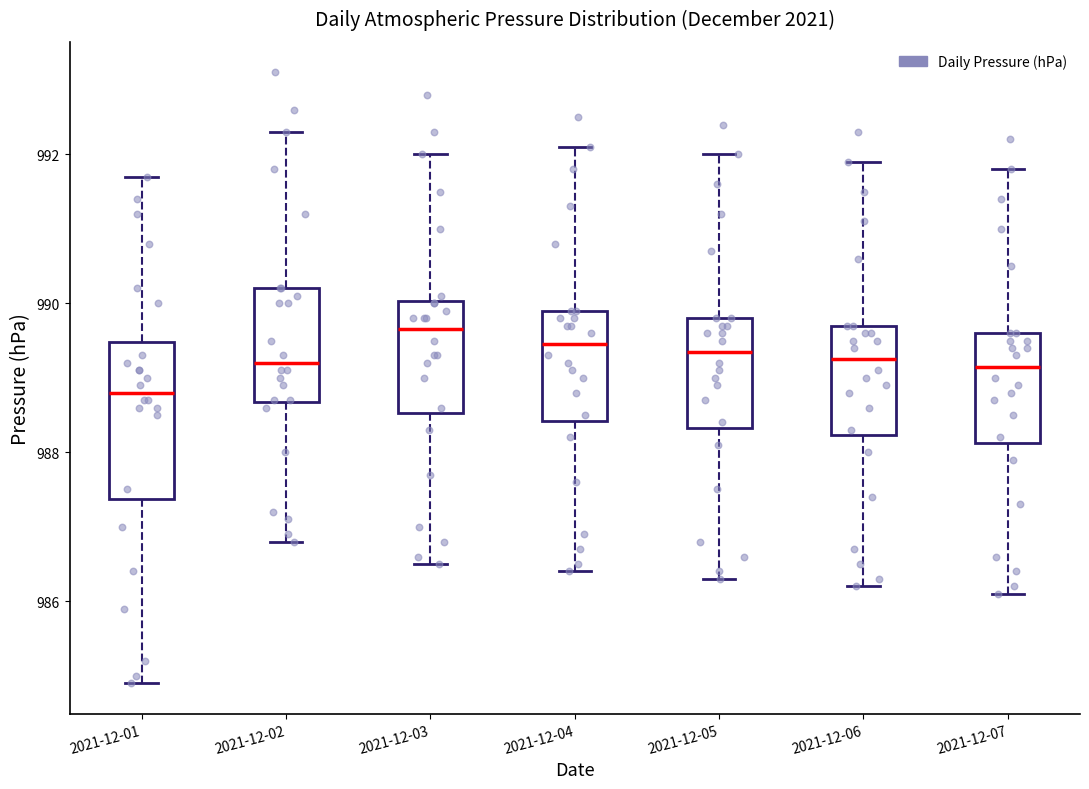

Where does the lower whisker of the box for 2021-12-04 end on the y-axis? The values are not printed on the chart, so give them approximately, as read against the axis.

986.4